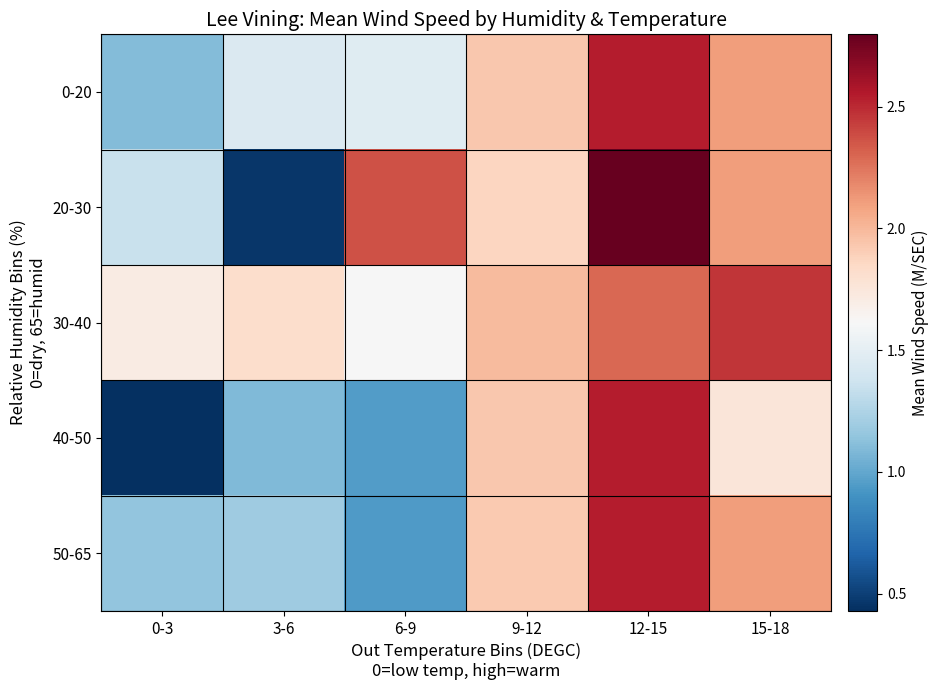

At how many categories does at least one series exceed 2?

3